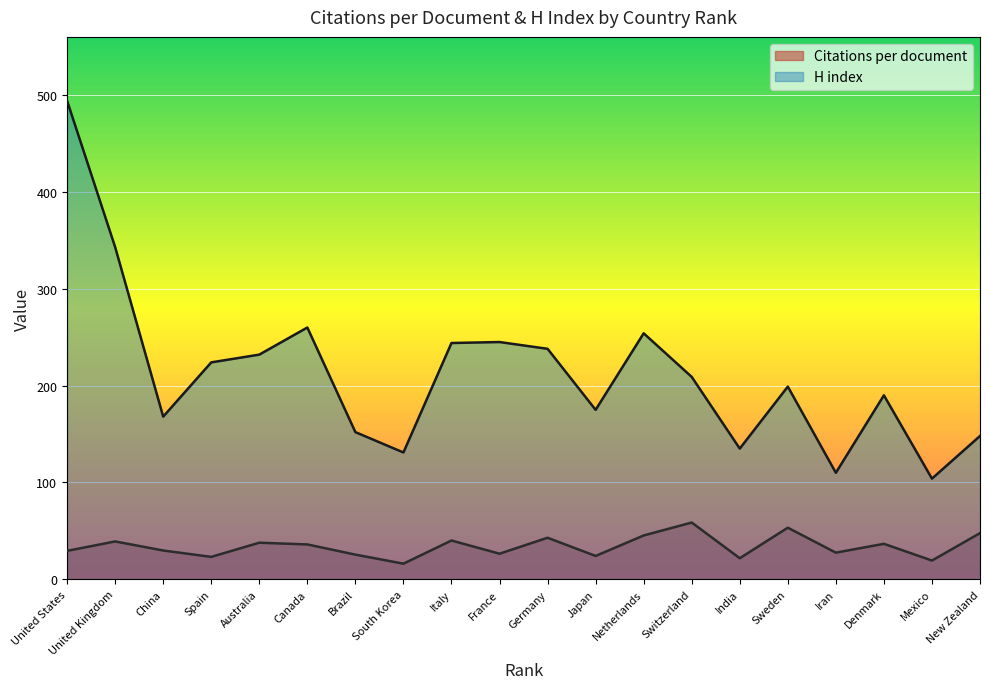

What is the maximum value shown in the chart?

494.0